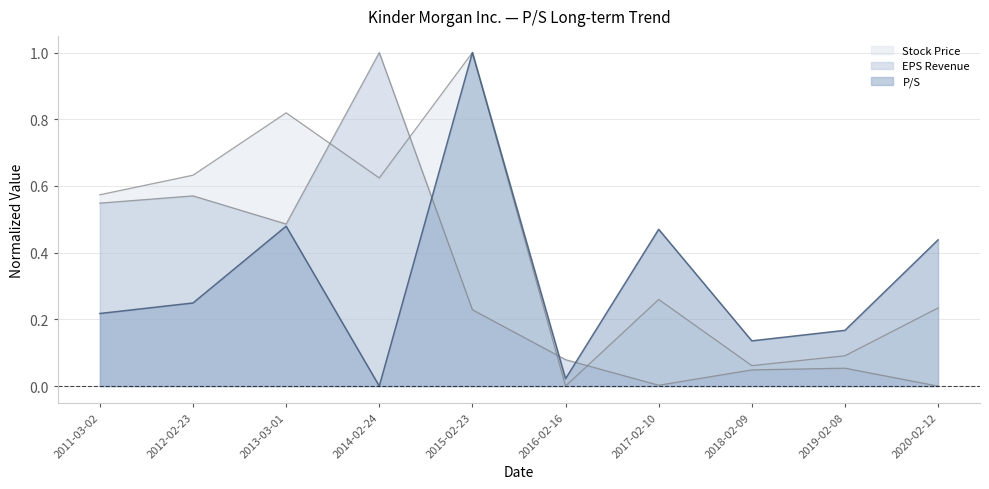

What is the label of the 5th point from the right?

2016-02-16